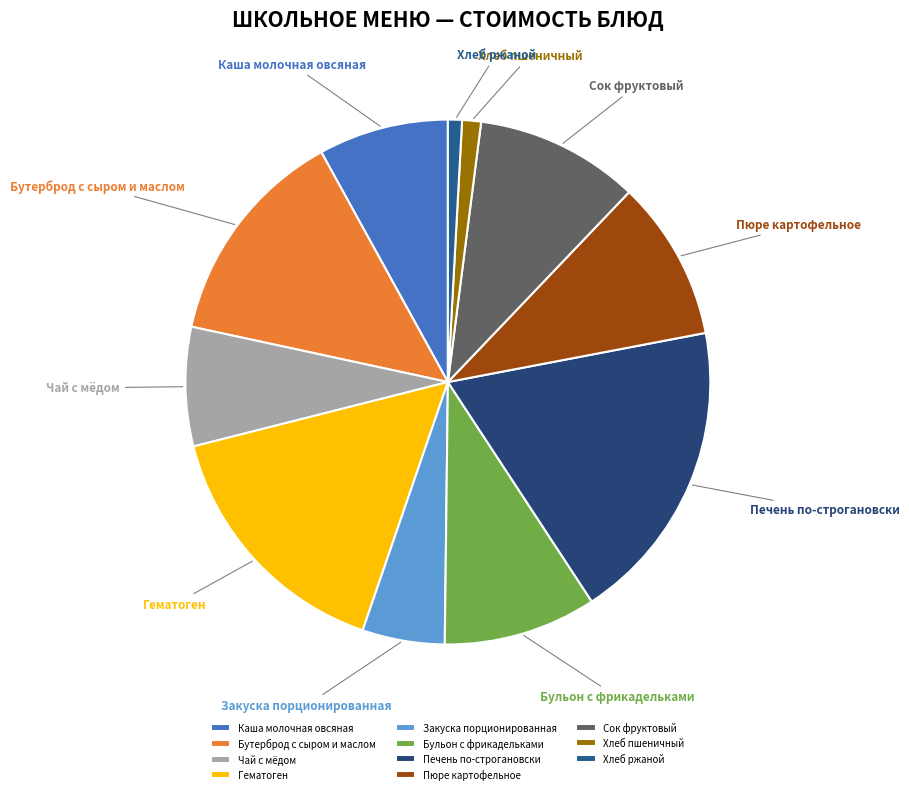

True or false: Каша молочная овсяная accounts for 8% of the total.

True